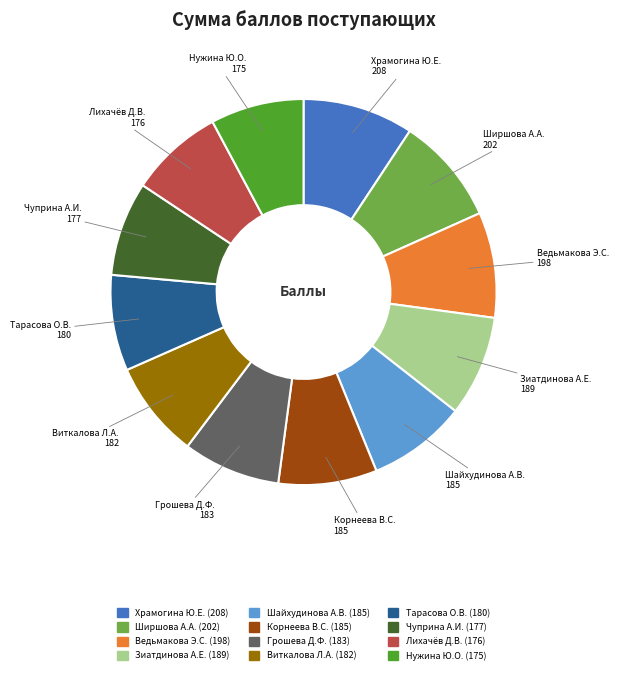

How many slices are in this pie chart?

12